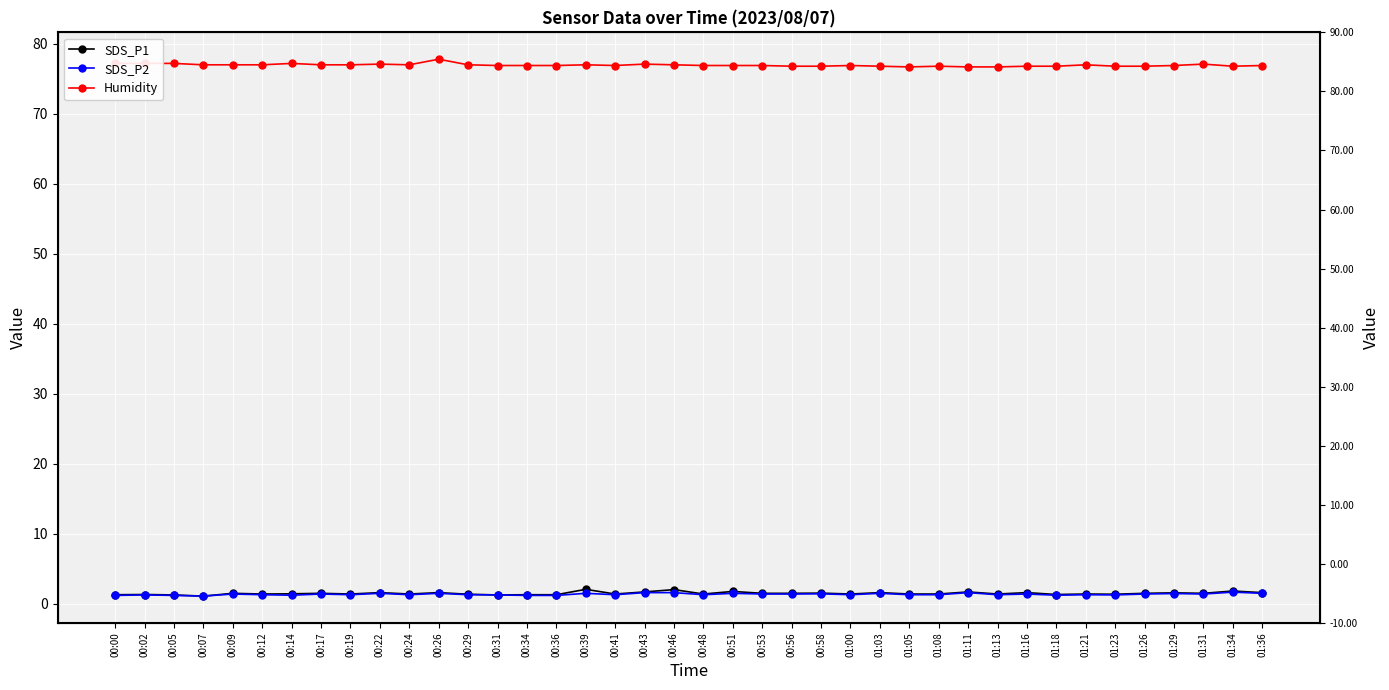

The value of SDS_P1 at 00:00 is 1.3. True or false?

True